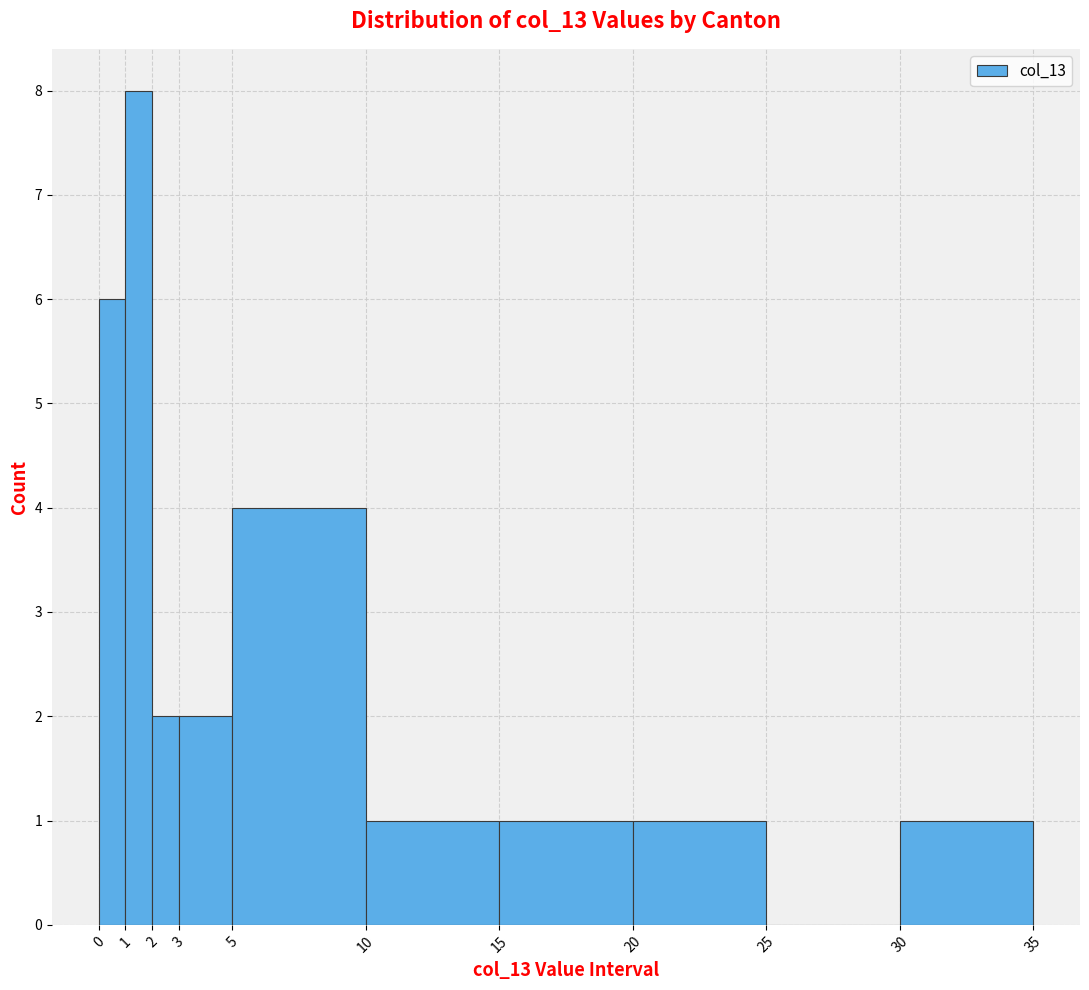

Over which range of the x-axis is the bar tallest?

1 to 2